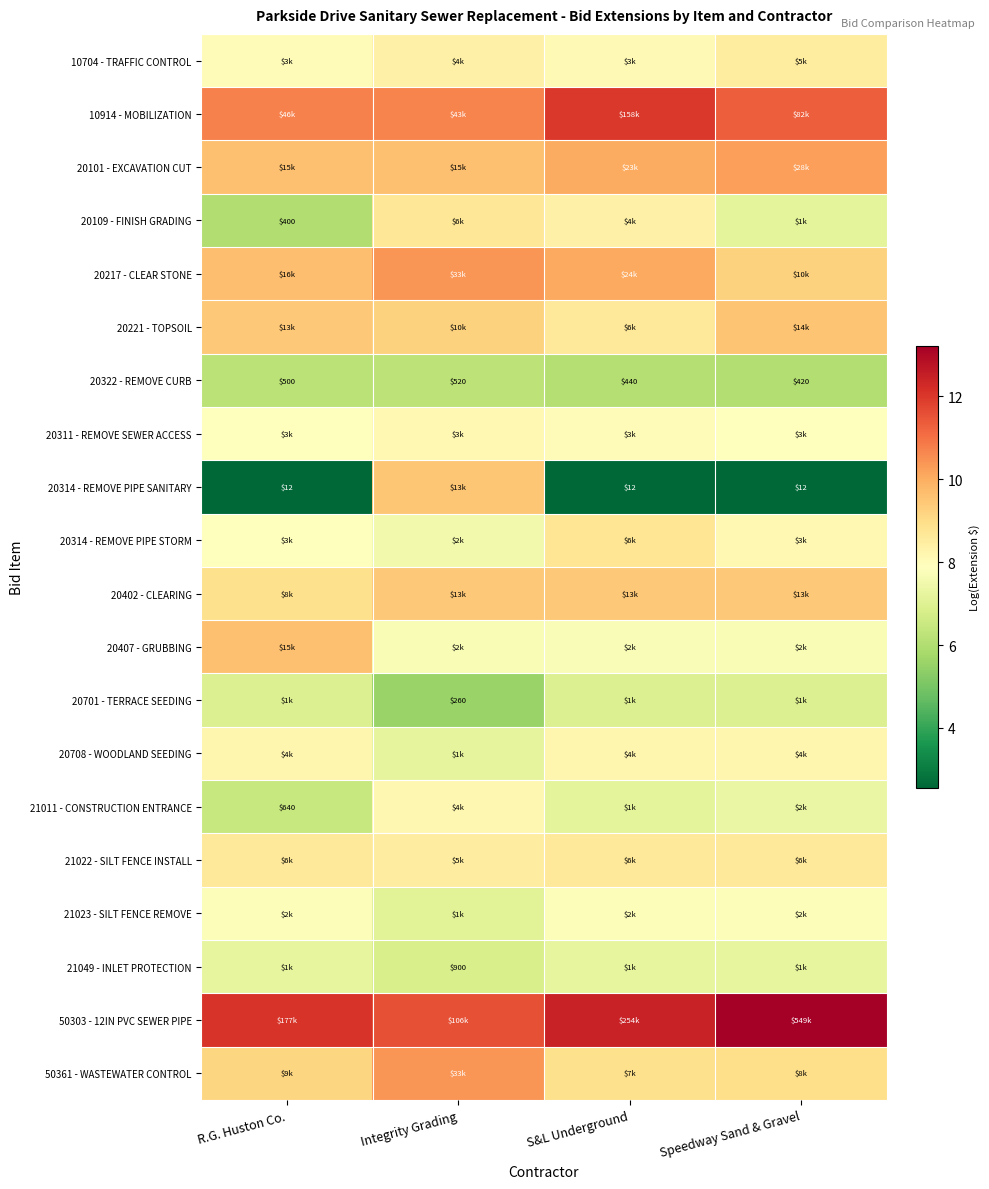

Is the value of 50361 - WASTEWATER CONTROL at R.G. Huston Co. greater than the value of 10704 - TRAFFIC CONTROL at R.G. Huston Co.?

Yes